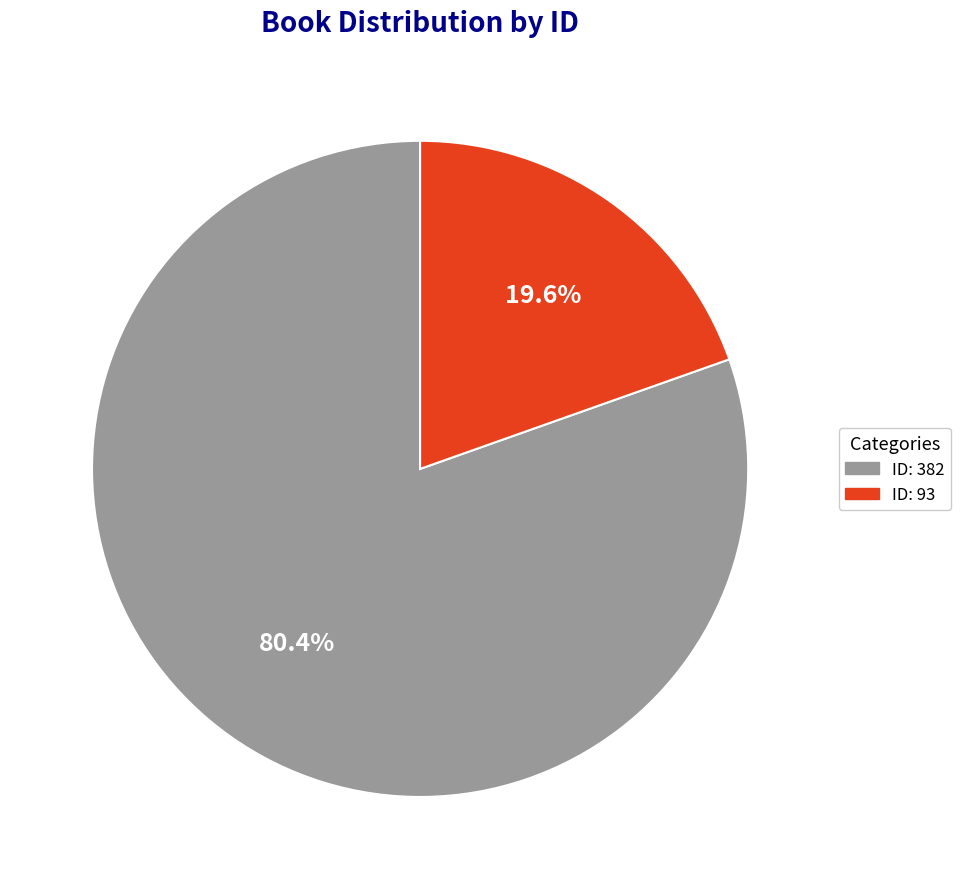

What is the ratio of the value at ID: 382 to the value at ID: 93?

4.1